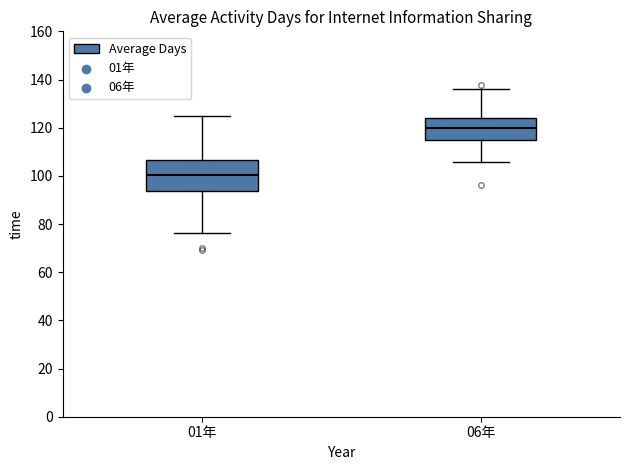

Reading left to right, transcribe this box plot: for each box, give where its median line is, the range the box spans, and where its two whiskers end, as read against the y-axis. The values are not printed on the chart, so give them approximately, as read against the axis.

01年: median 100, box 94 to 106, whiskers 76 to 124
06年: median 120, box 116 to 124, whiskers 106 to 136